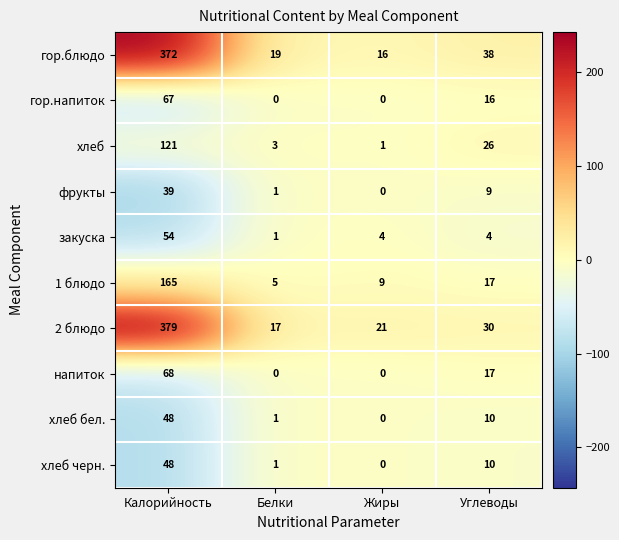

Which series has the largest total across all categories?

2 блюдо